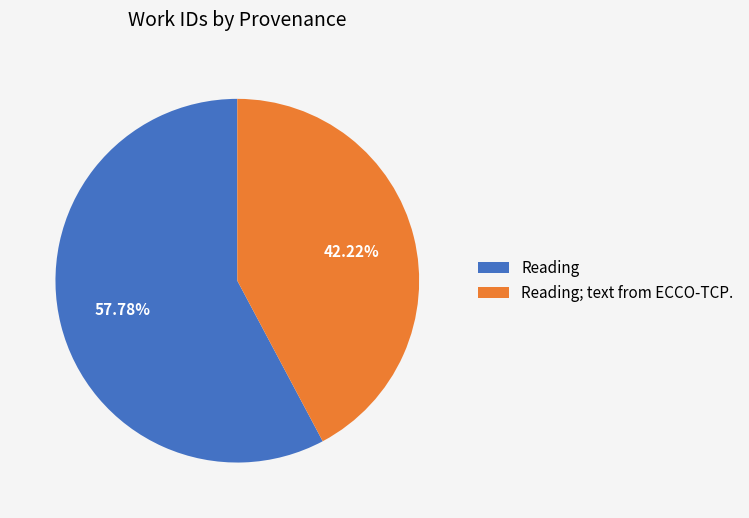

Which slice is the largest?

Reading